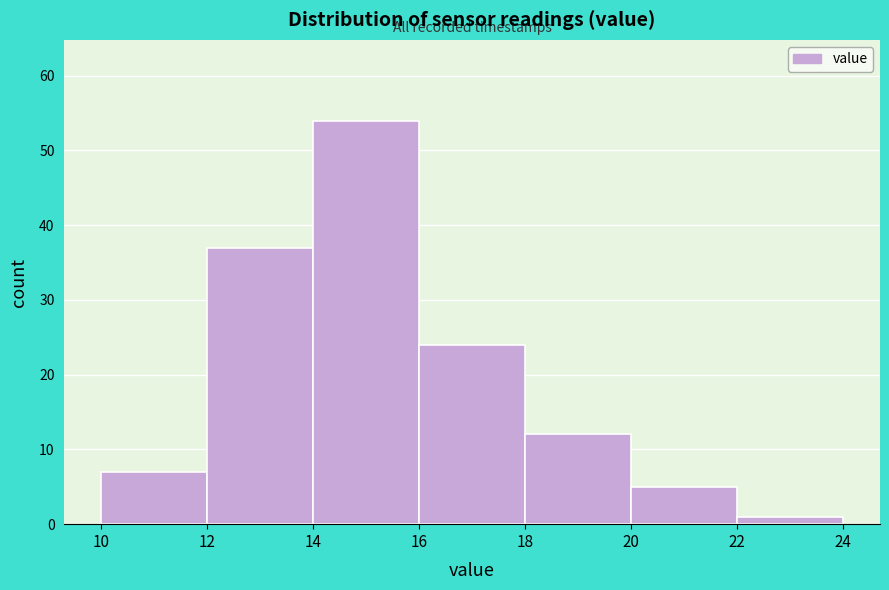

What is the height of the bar covering 18 to 20 on the x-axis? The values are not printed on the chart, so give them approximately, as read against the axis.

12